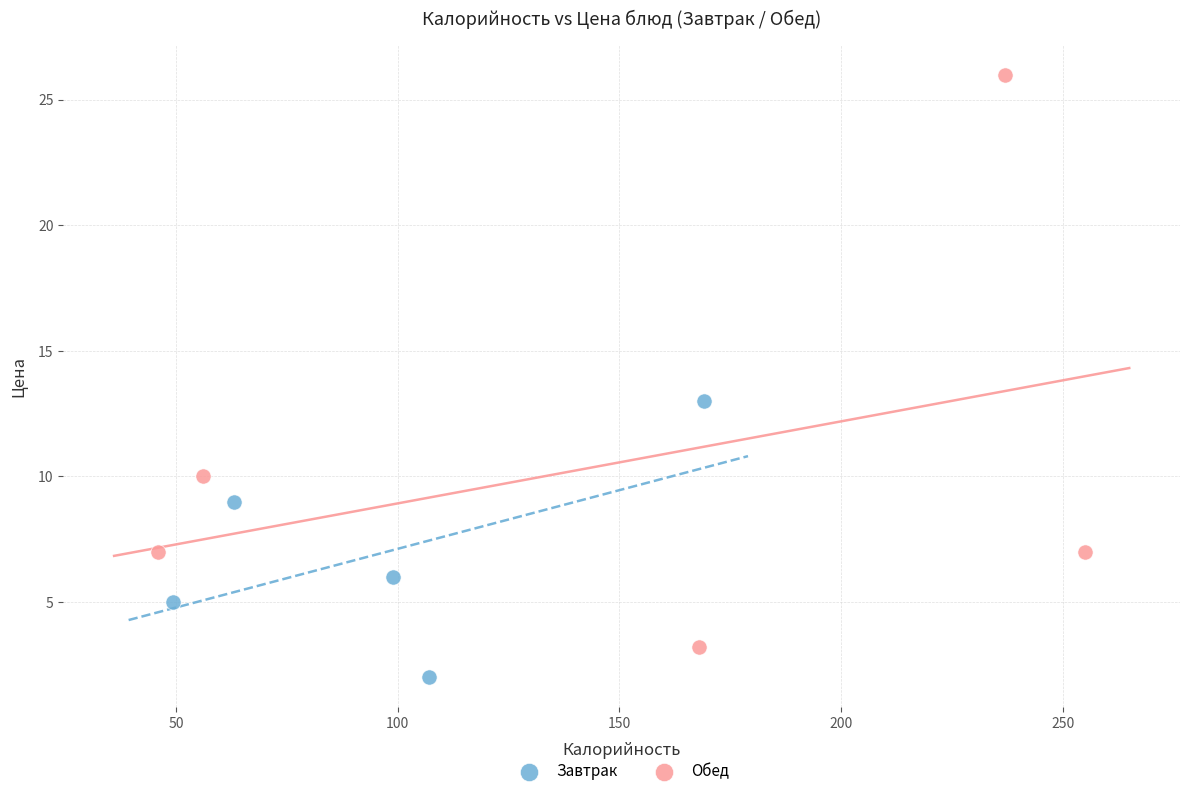

Which series contains the highest Y value?

Обед